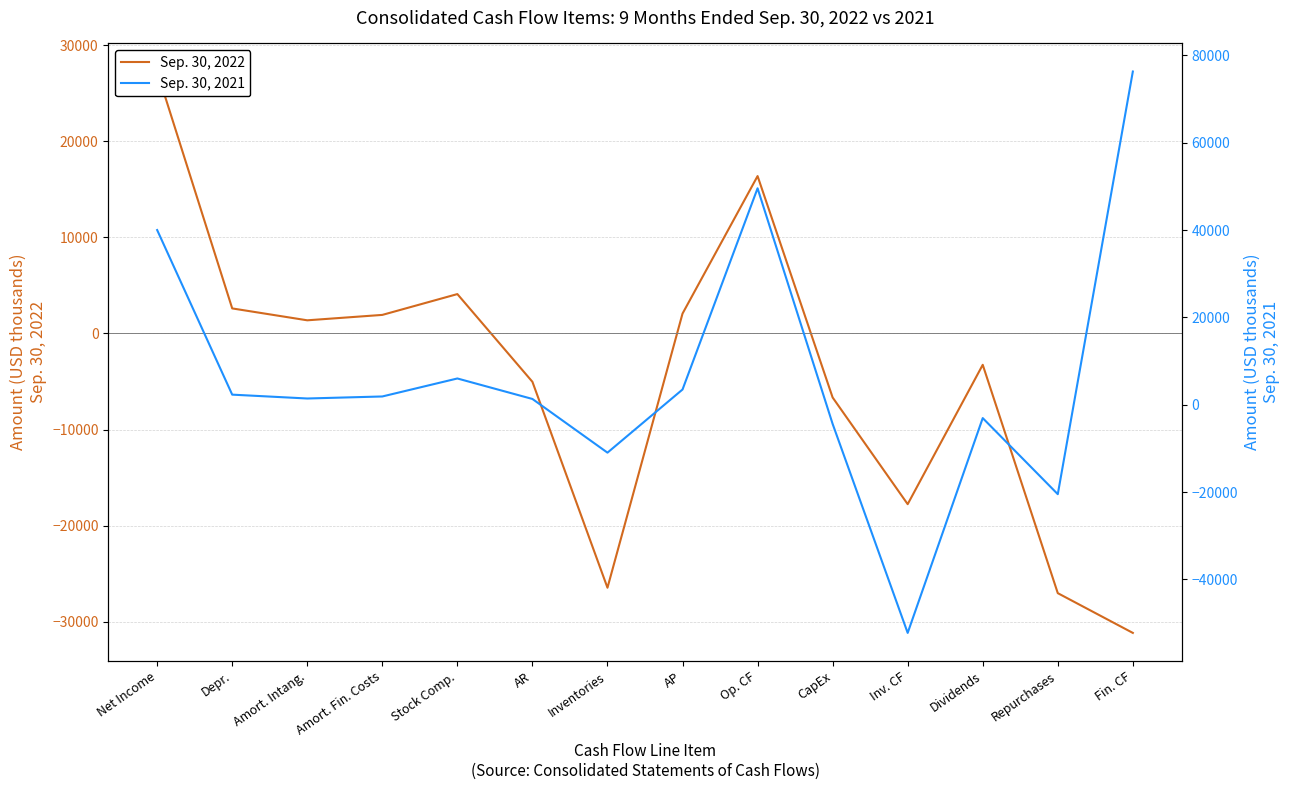

Rank the series by their average value, from lowest to highest.

Sep. 30, 2022, Sep. 30, 2021